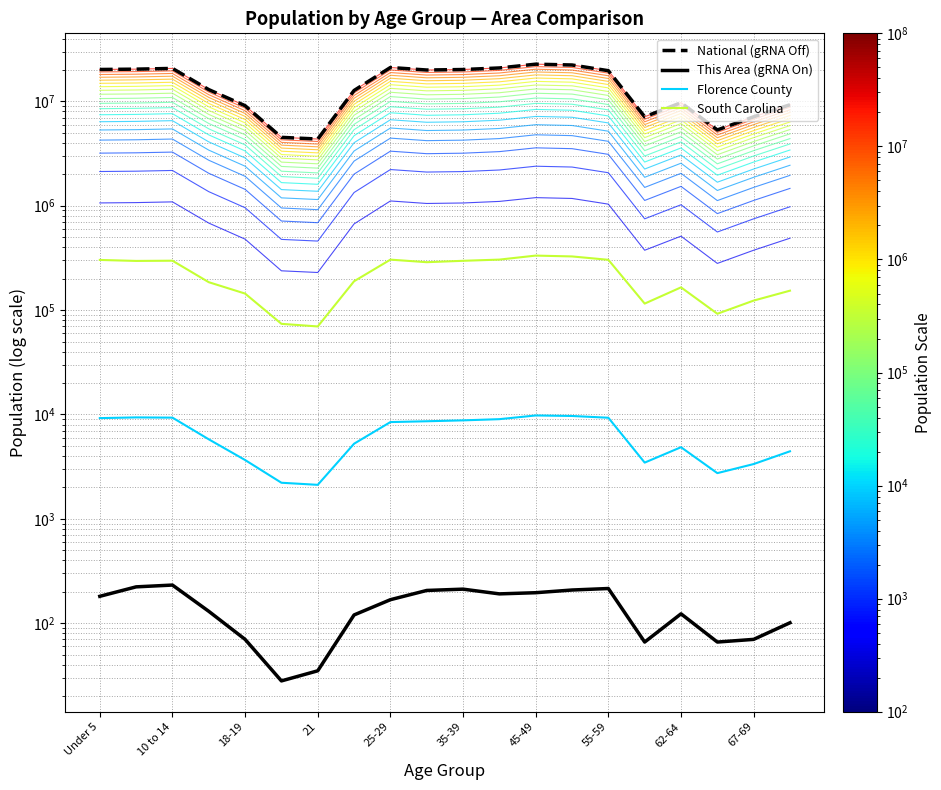

What is the difference between the maximum and minimum values in the This Area (gRNA On) series?

204